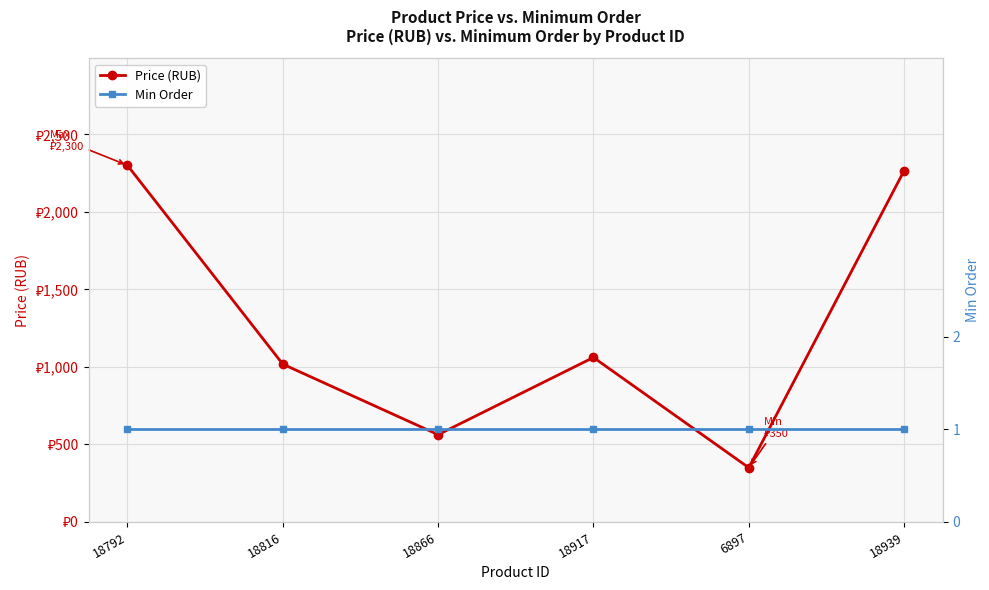

Rank the series at 18917 from highest to lowest value.

Price (RUB), Min Order